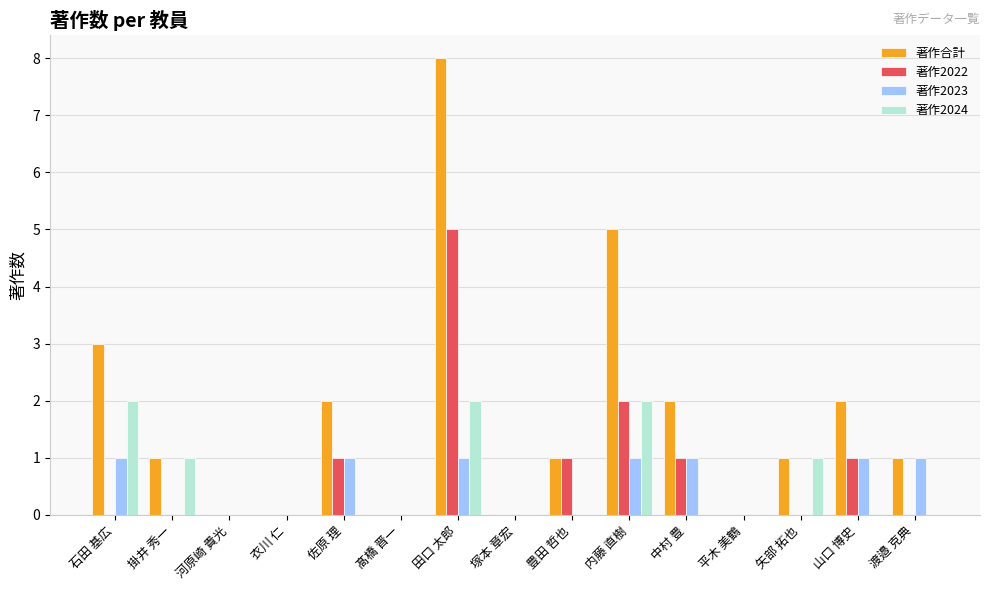

The value of 著作合計 at 掛井 秀一 is 0. True or false?

False